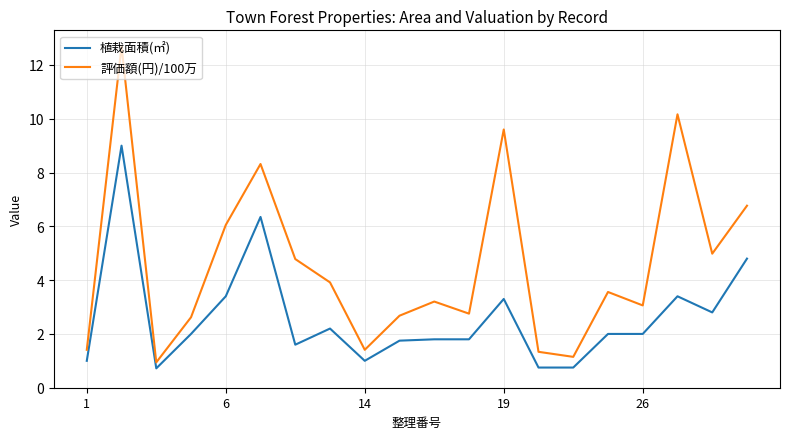

Which series has the widest spread of values?

評価額(円)/100万